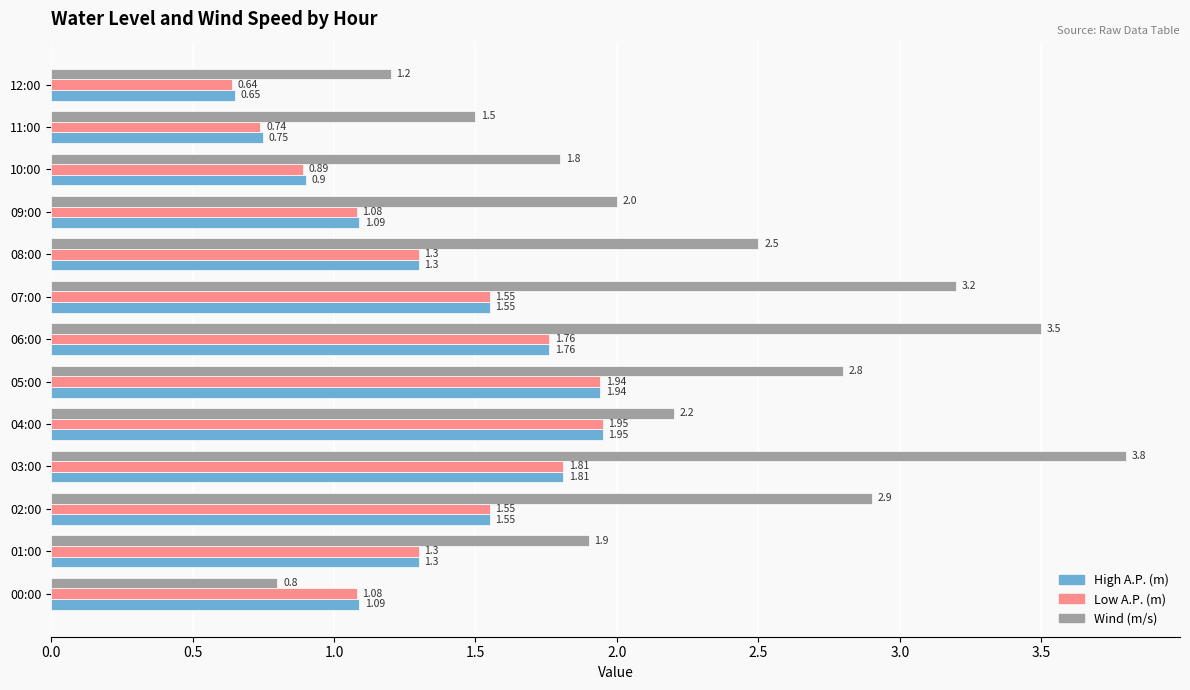

At how many categories does at least one series exceed 3?

3